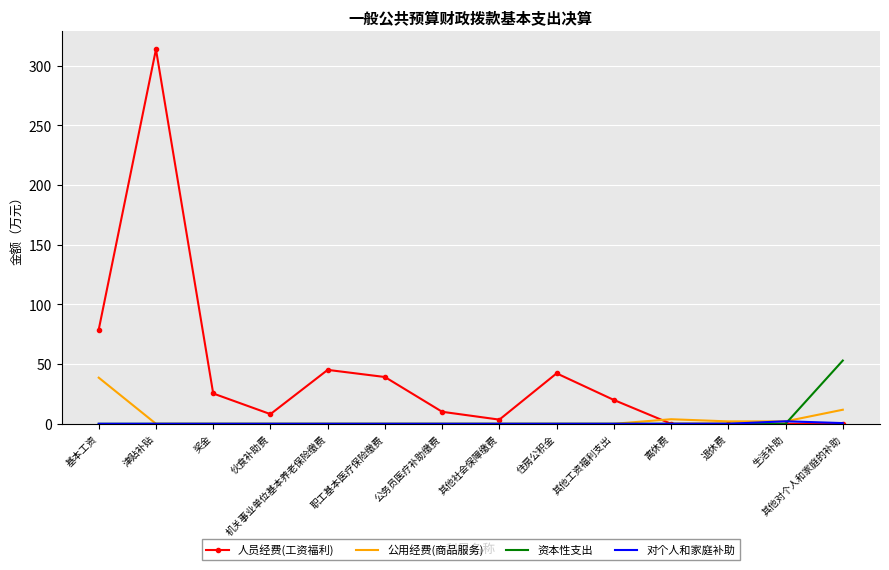

What is the greatest value displayed?

313.8